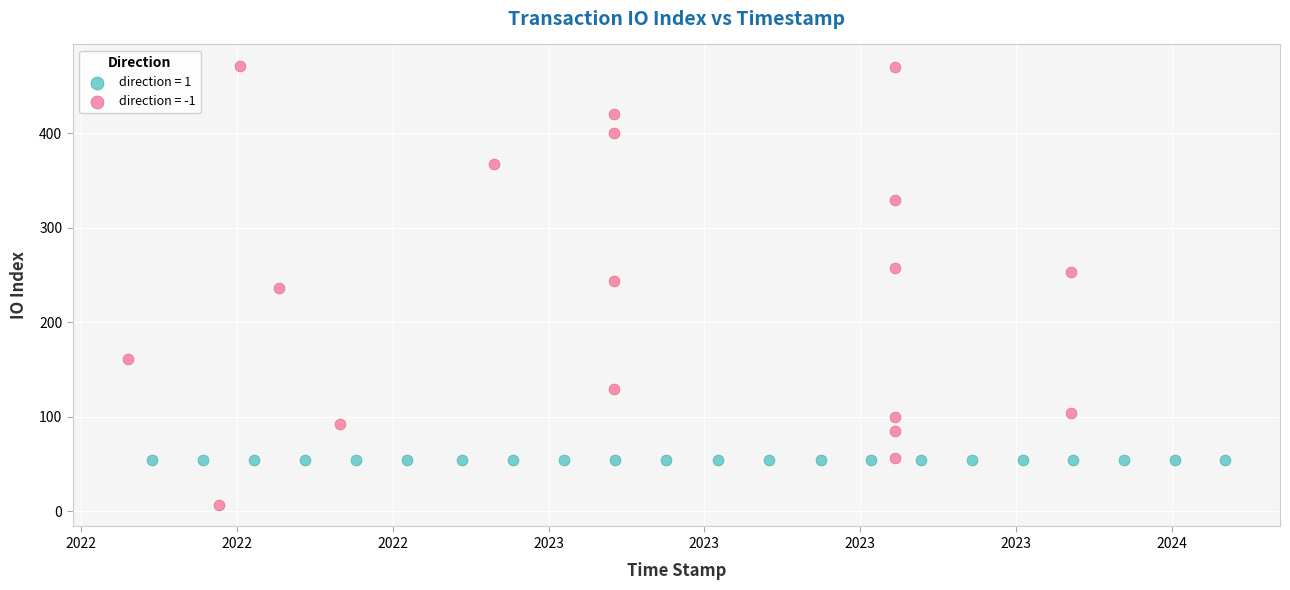

Which series contains the lowest Y value?

direction = -1